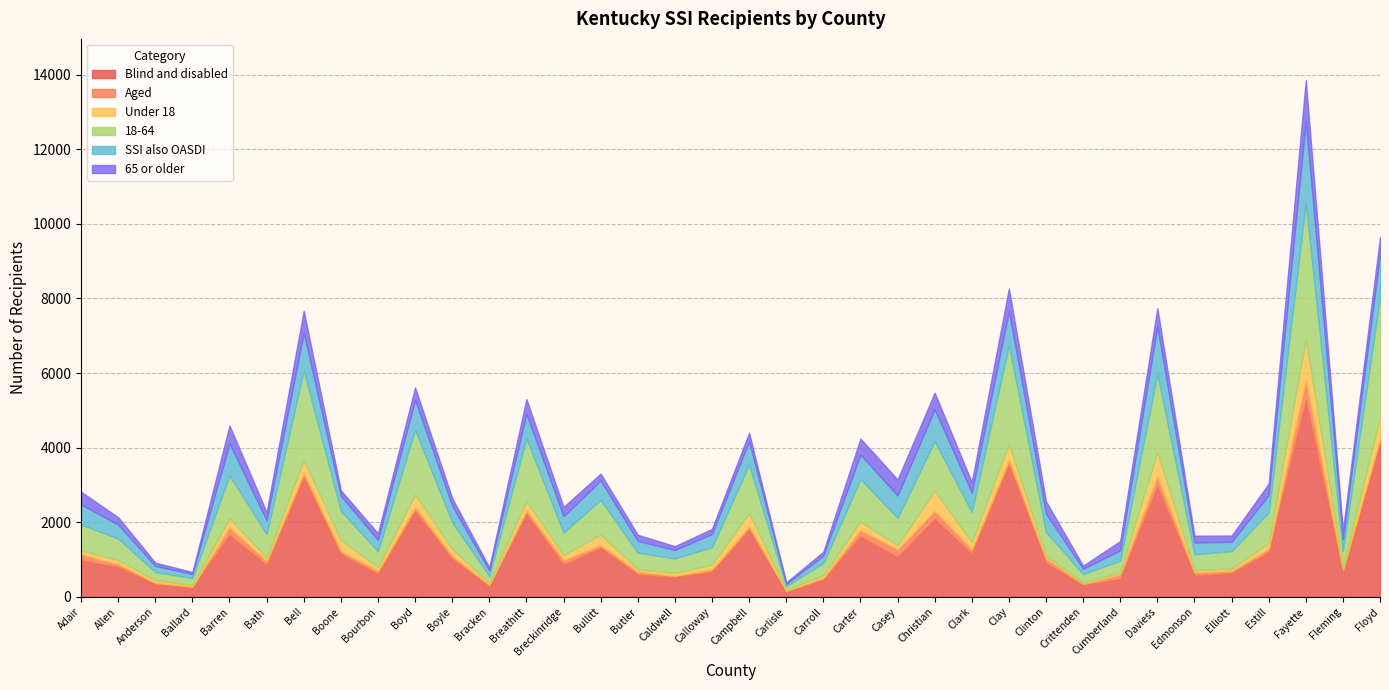

Is the value of 65 or older at Carroll greater than the value of SSI also OASDI at Crittenden?

No